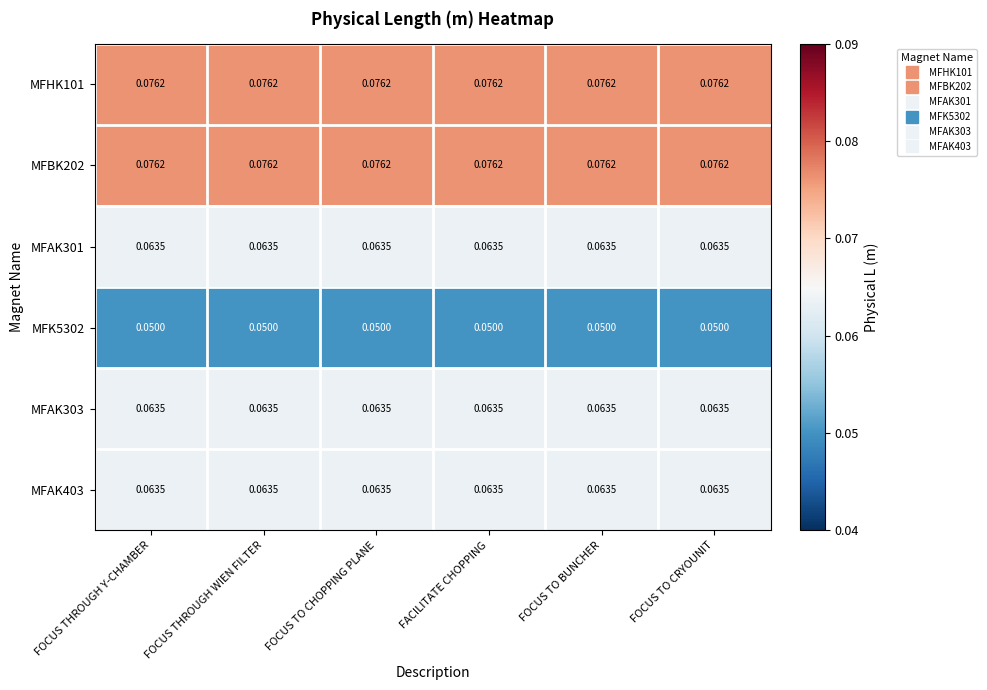

Which has a higher value, FOCUS THROUGH WIEN FILTER or FOCUS TO CRYOUNIT?

FOCUS THROUGH WIEN FILTER